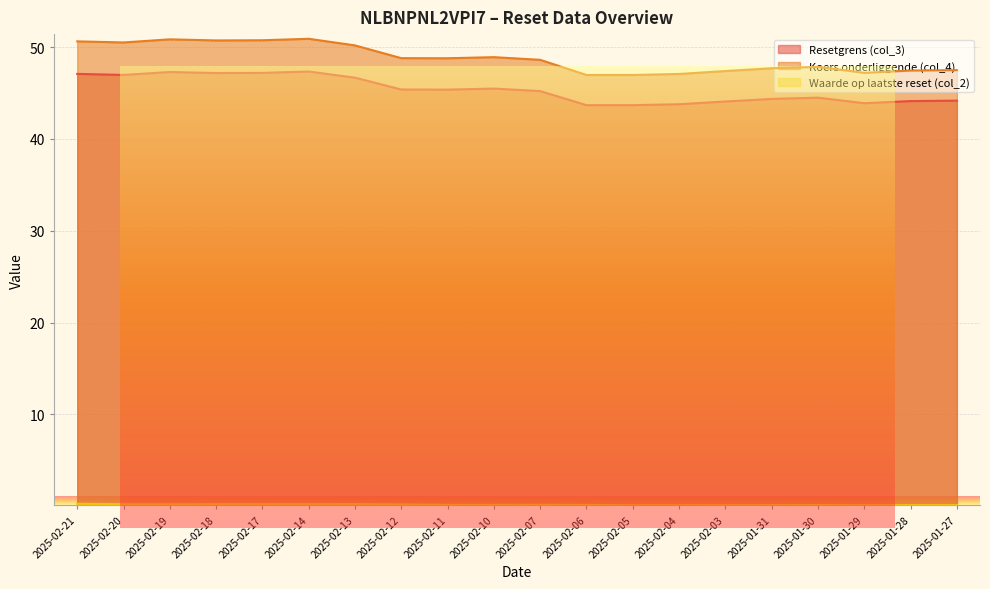

True or false: Waarde op laatste reset (col_2) has more than 1 interior local peaks.

True